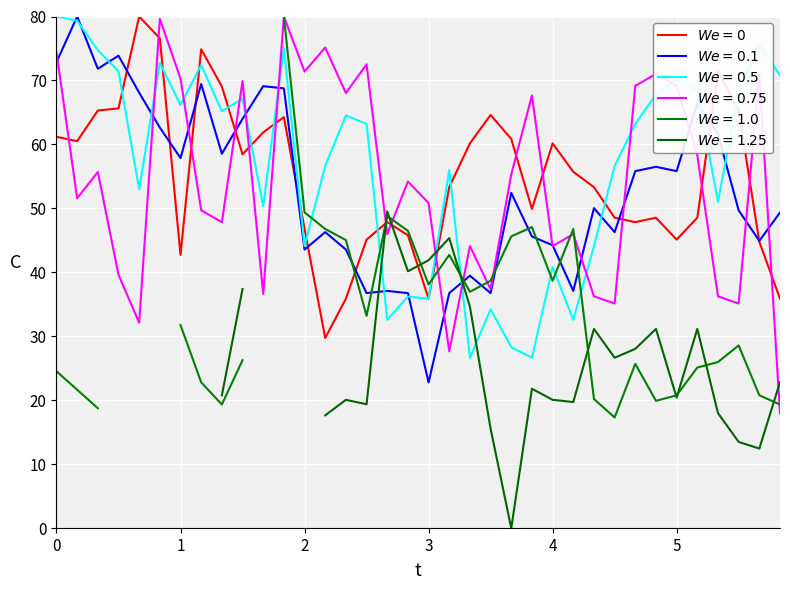

True or false: col_4 has a value of 10.3 at 03:50.

False